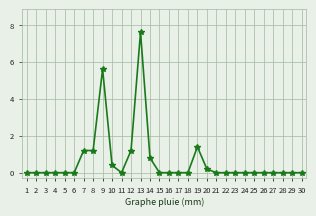

Is it true that the value at 26 is 0.0?

True